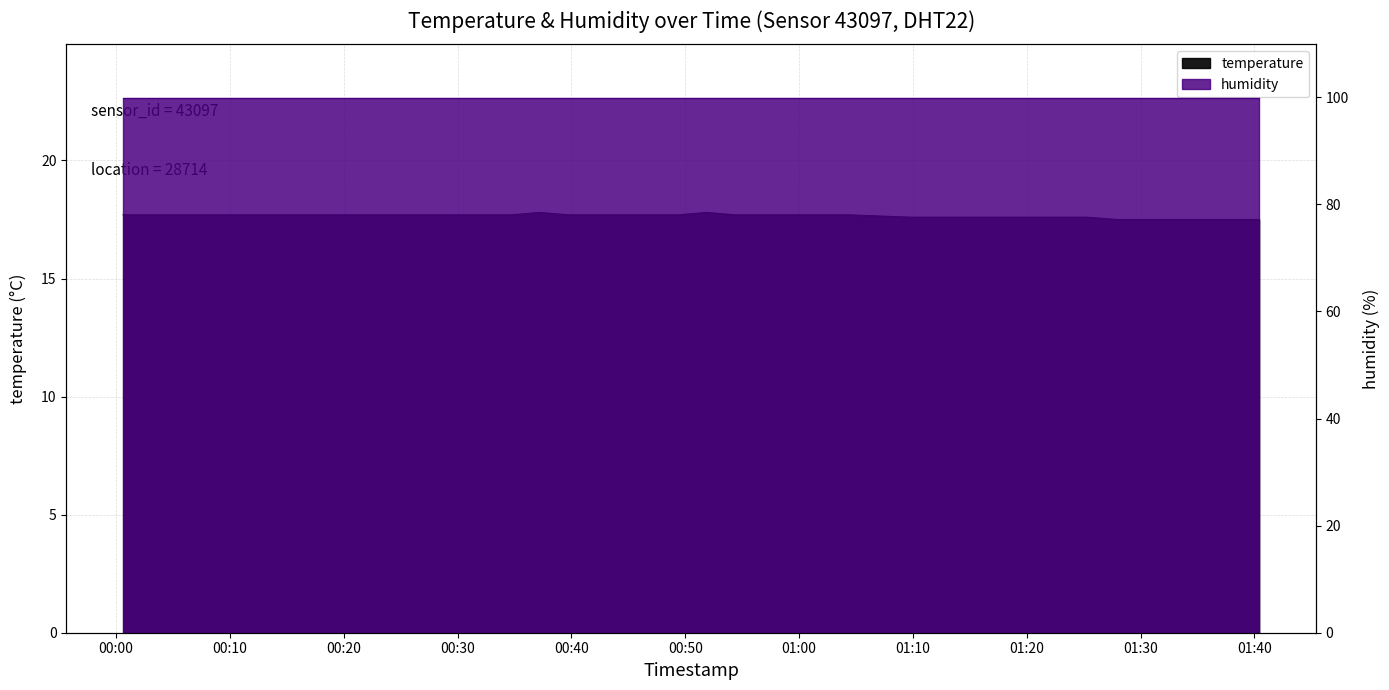

Does the chart display data point markers on the line(s)?

No